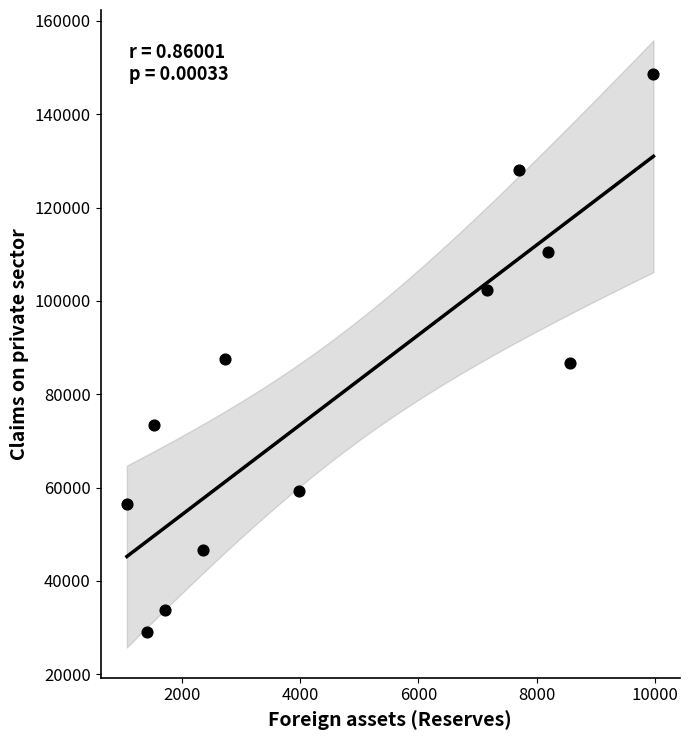

What is the average X value?

4698.2